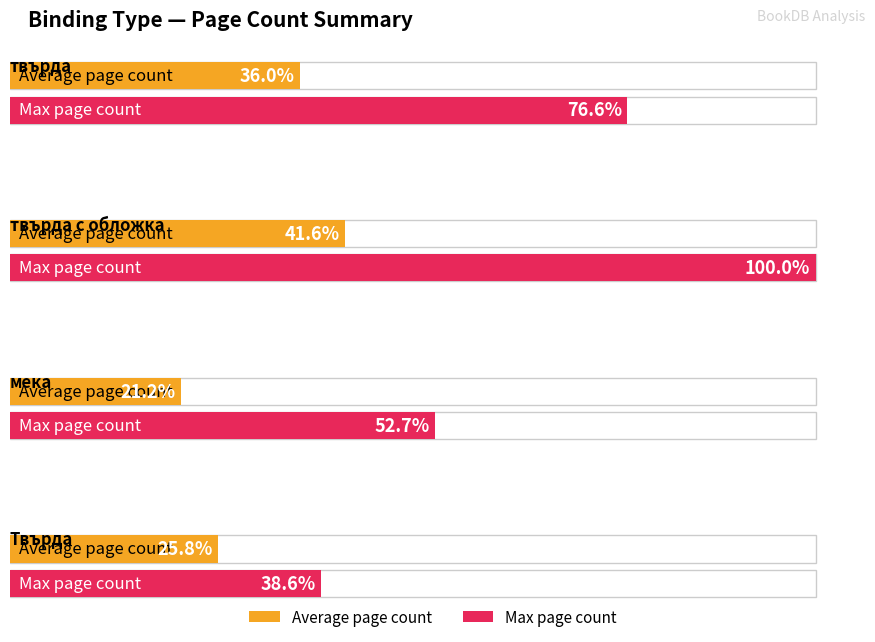

Is the value of Max page count at 37 greater than the value of Average page count at твърда?

No